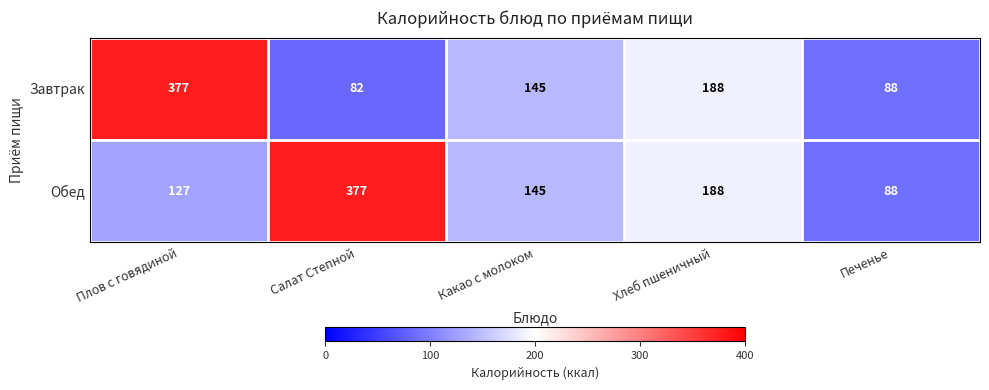

What is the average value of the Обед series?

185